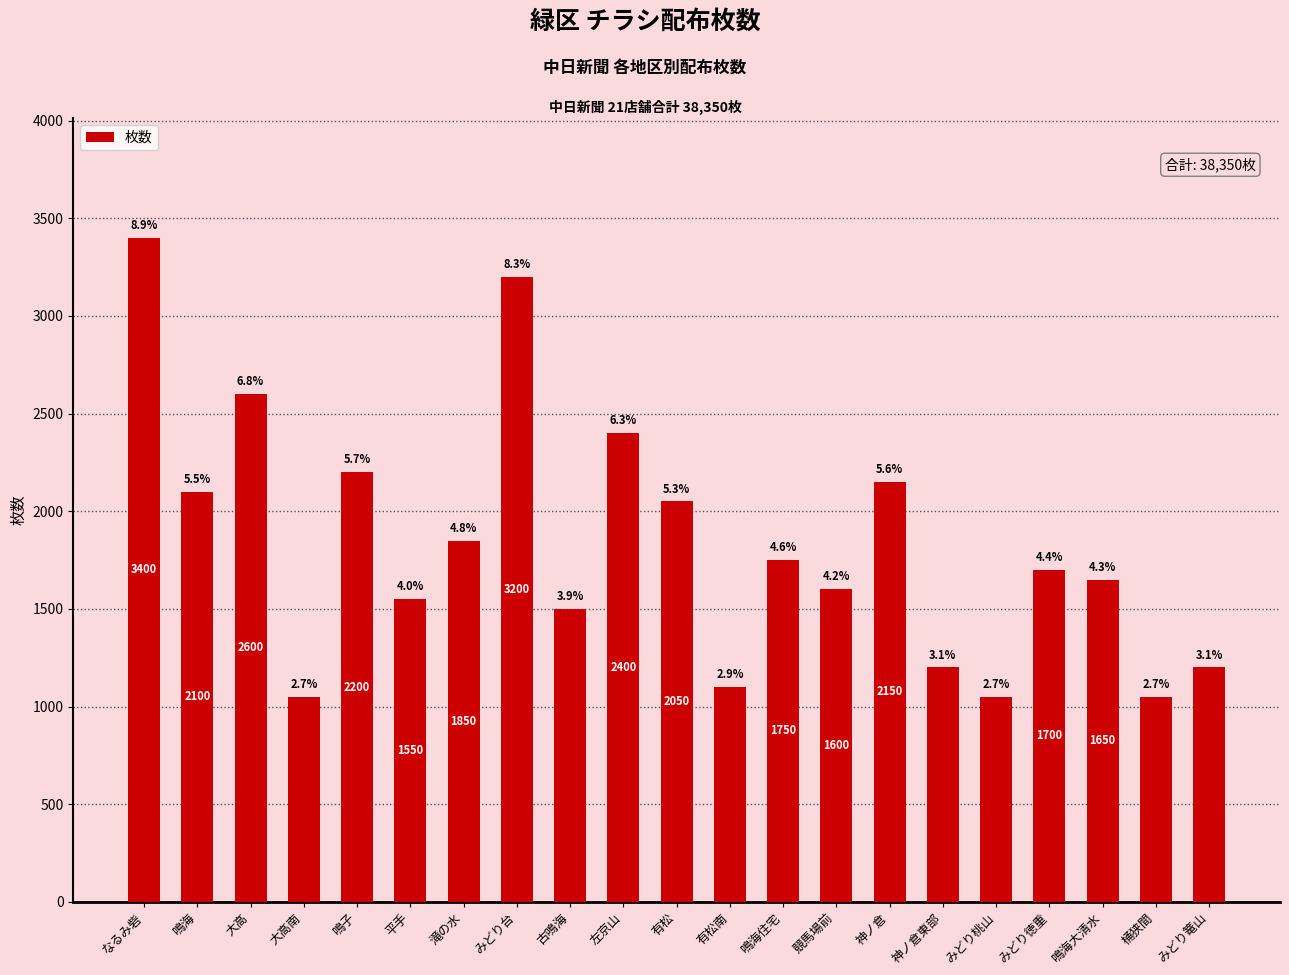

Does the chart contain stacked bars?

No